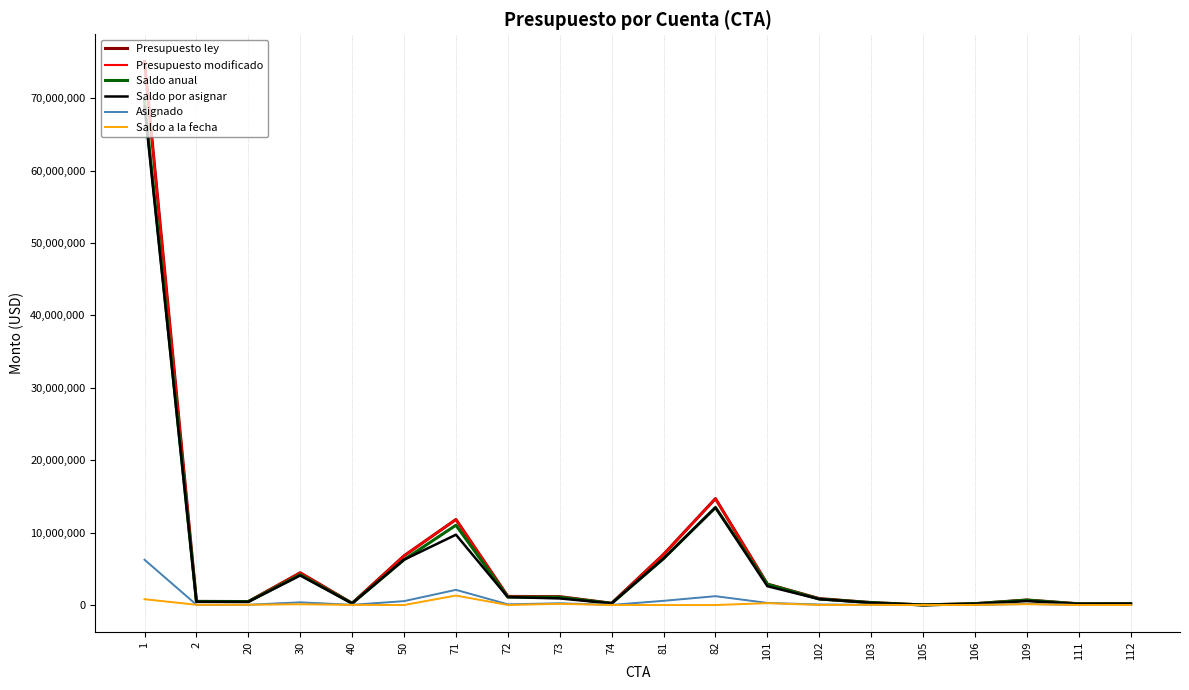

Which series has the largest range (max minus min)?

Presupuesto ley